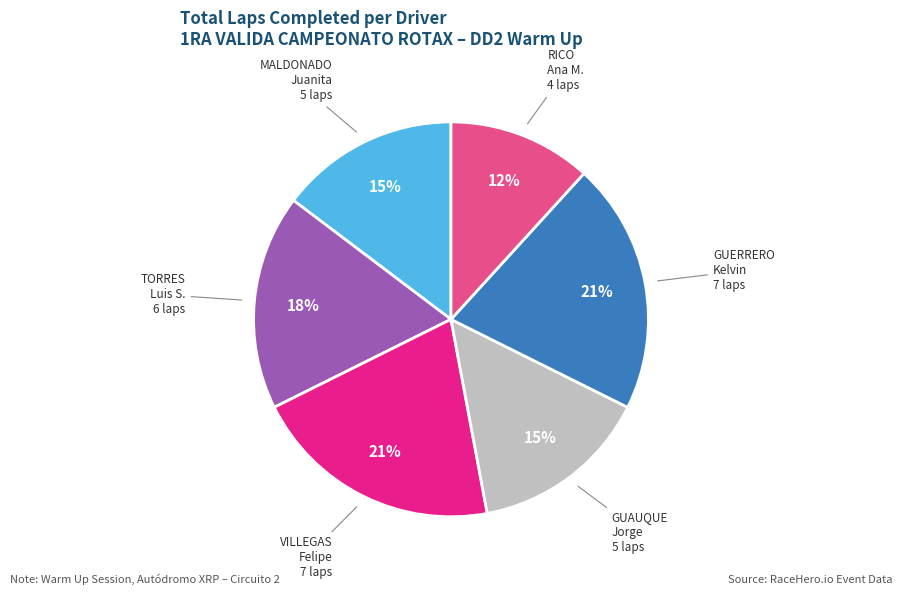

To the nearest percent, what is the difference between the largest and smallest slice percentages?

9%